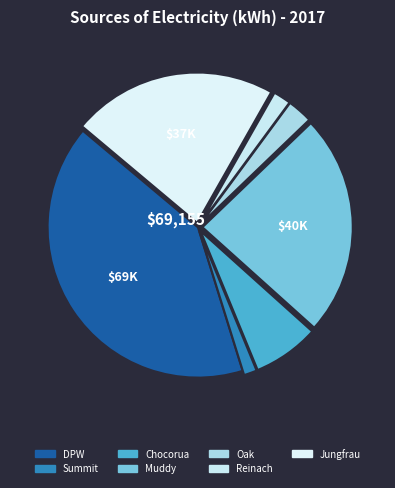

To the nearest percent, what is the average slice percentage?

14%